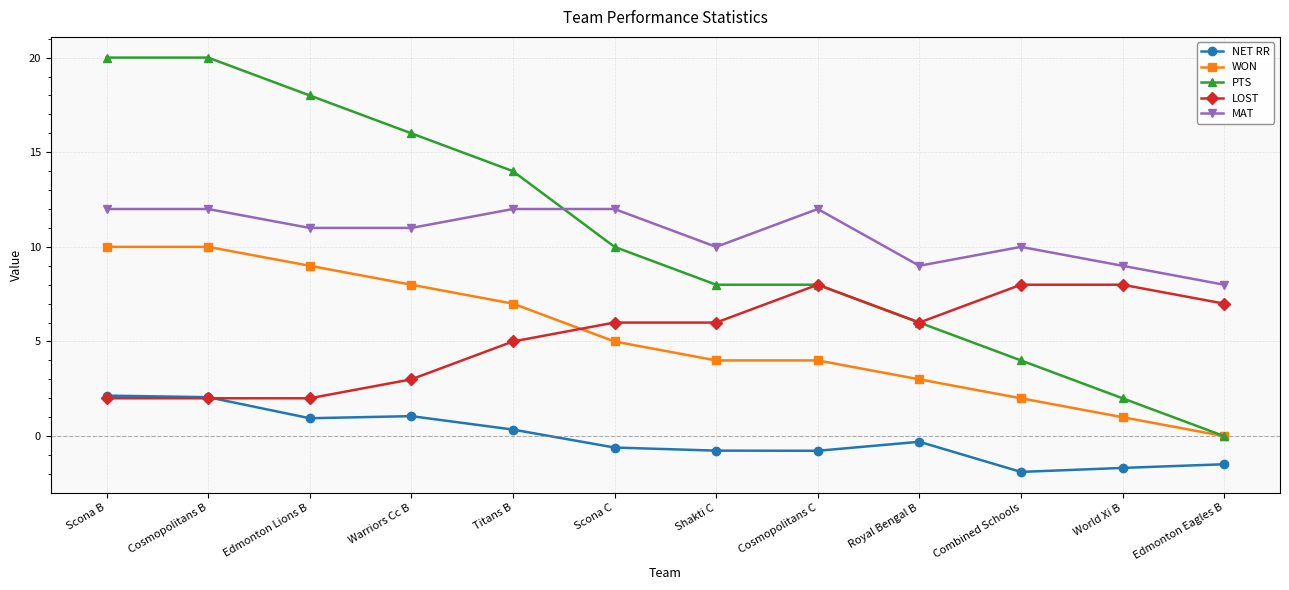

Is the value of WON at Royal Bengal B greater than the value of MAT at Scona C?

No